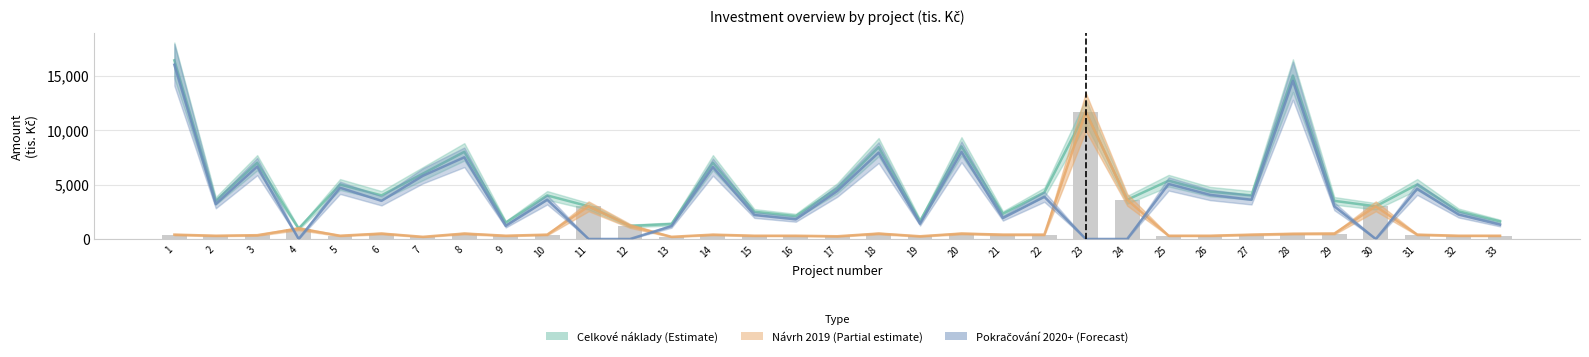

Reading left to right, transcribe all the data shown in this chart.

1=400	2=300	3=350	4=956	5=300	6=500	7=200	8=500	9=300	10=400	11=3000	12=1200	13=200	14=400	15=300	16=300	17=250	18=500	19=250	20=500	21=400	22=400	23=11667	24=3600	25=300	26=300	27=400	28=480	29=500	30=3000	31=400	32=300	33=300